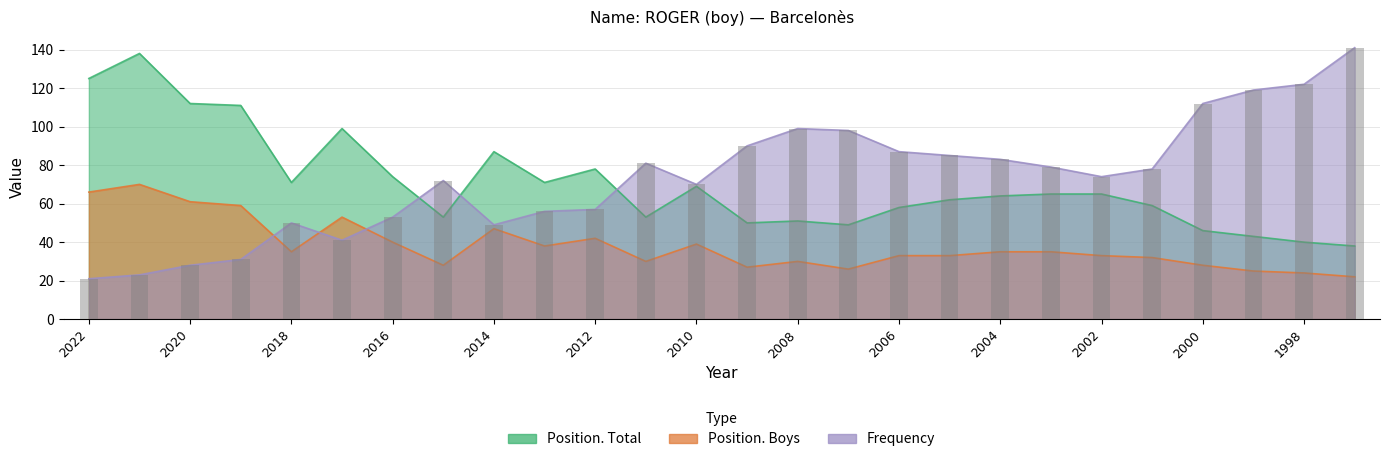

Does the chart contain any negative values?

No